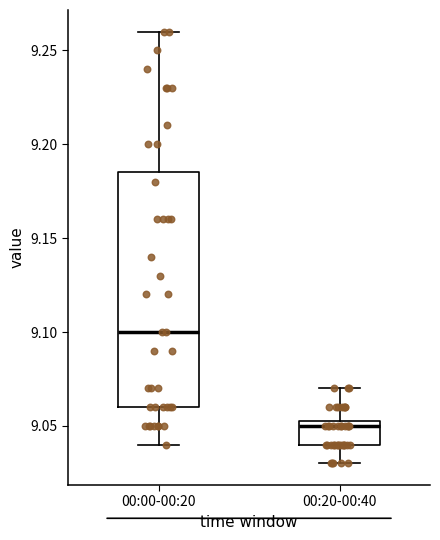

Reading left to right, read every box against the y-axis: the position of its median line, the range the box covers, and the ends of its whiskers. The values are not printed on the chart, so give them approximately, as read against the axis.

00:00-00:20: median 9.100, box 9.060 to 9.185, whiskers 9.040 to 9.260
00:20-00:40: median 9.050, box 9.040 to 9.055, whiskers 9.030 to 9.070